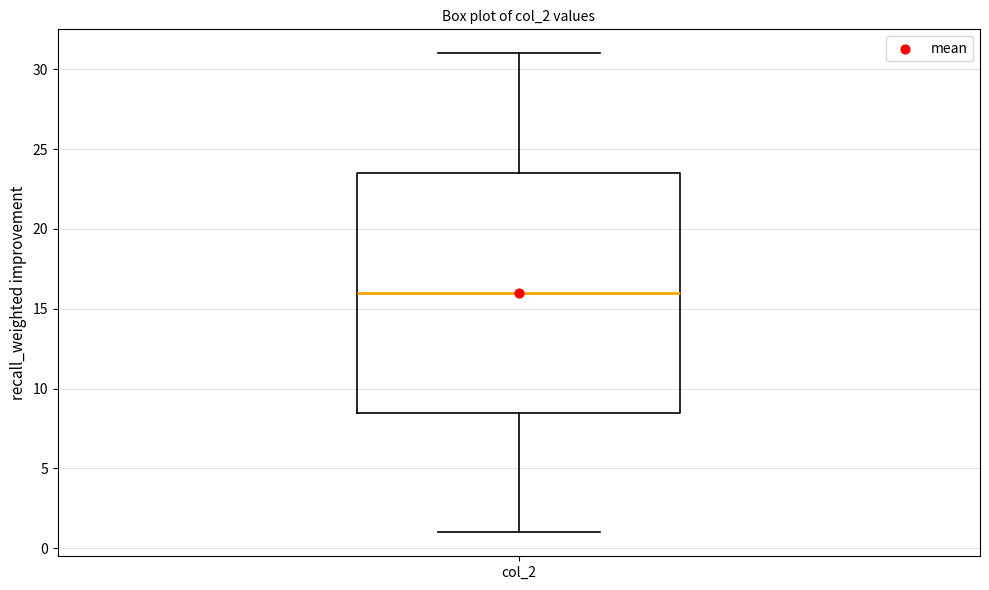

Read this box plot against the y-axis: the position of the median line, the range covered by the box, and the ends of both whiskers. The values are not printed on the chart, so give them approximately, as read against the axis.

median 16.0, box 8.5 to 23.5, whiskers 1.0 to 31.0